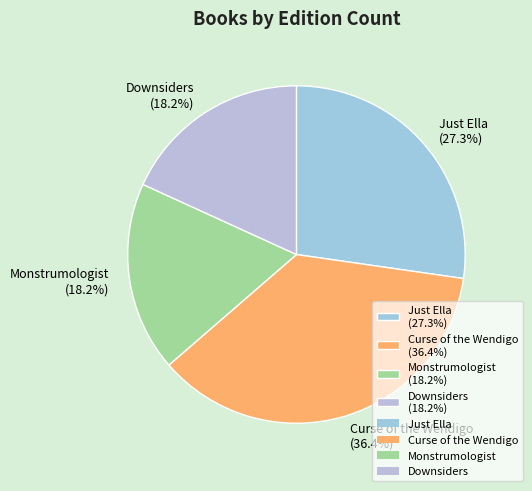

What percentage is the Downsiders slice, to the nearest percent?

18%